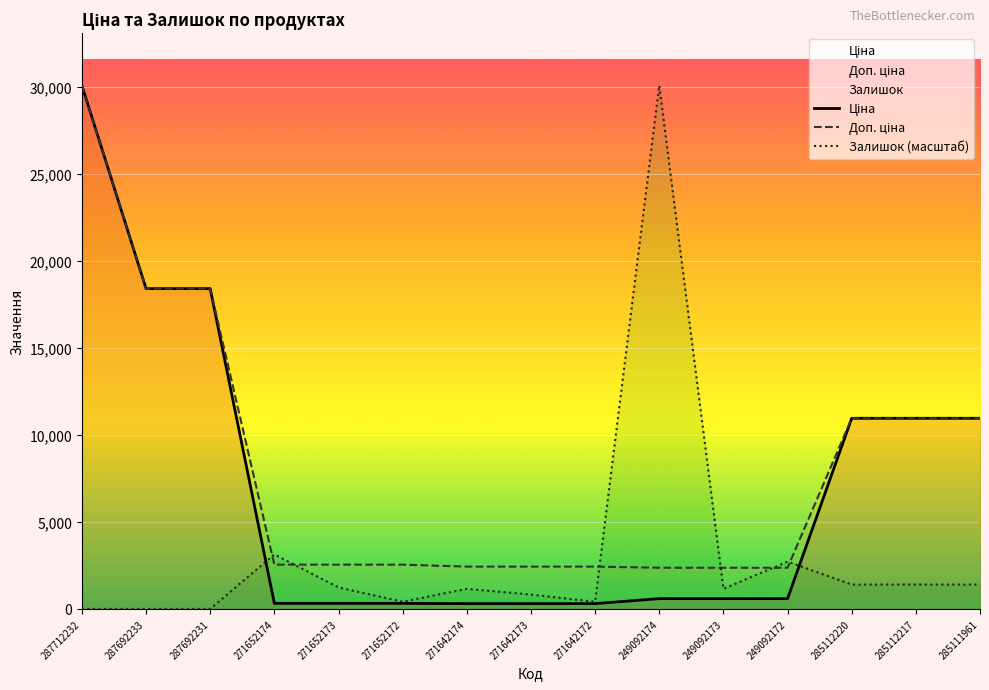

List the labels in order of Доп. ціна value, largest first.

287712232, 287692233, 287692231, 285112220, 285112217, 285111961, 271652174, 271652173, 271652172, 271642174, 271642173, 271642172, 249092174, 249092173, 249092172